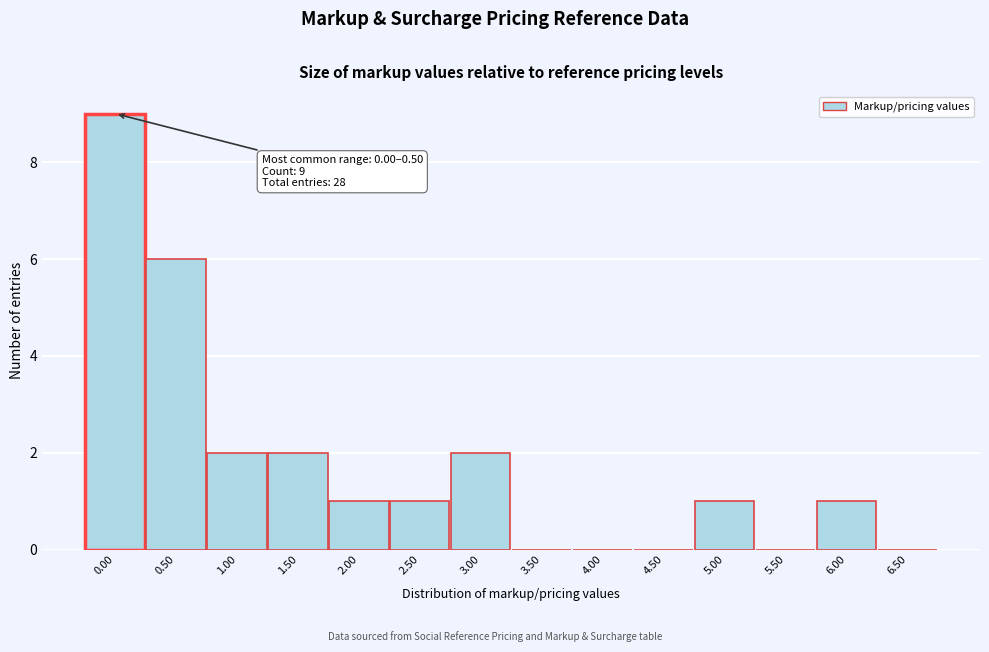

Reading left to right, what are all the values shown in this chart?

0.00=9	0.50=6	1.00=2	1.50=2	2.00=1	2.50=1	3.00=2	3.50=0	4.00=0	4.50=0	5.00=1	5.50=0	6.00=1	6.50=0